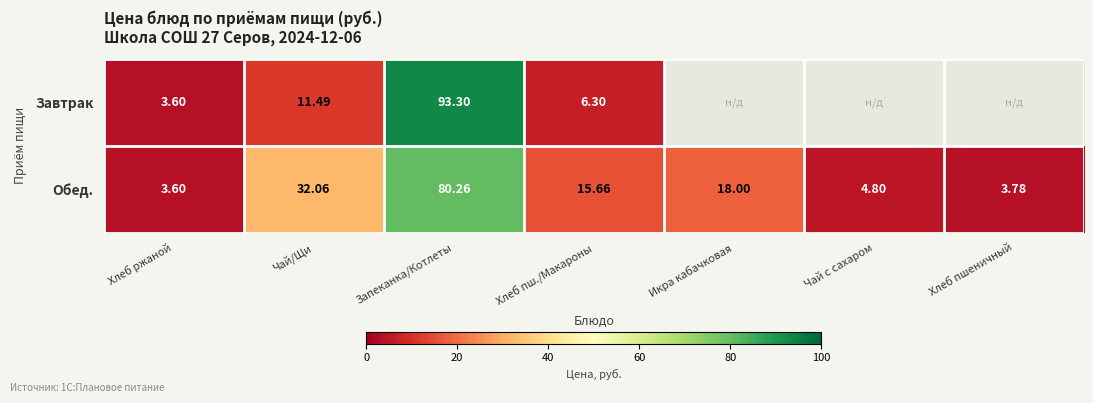

What is the average value of the Обед. series?

22.6